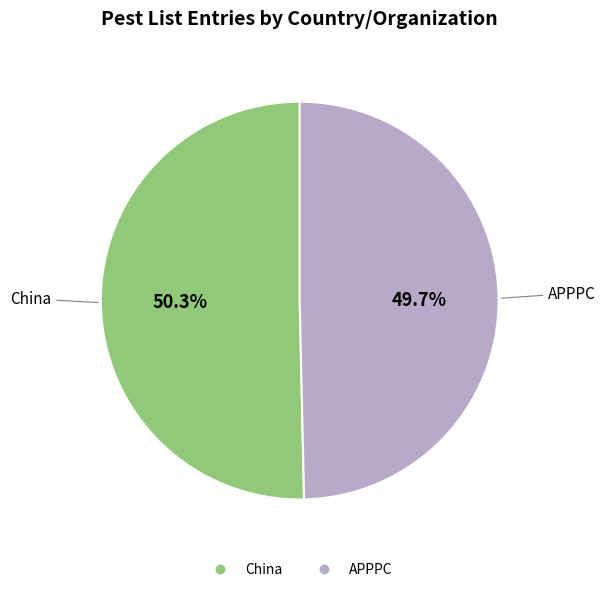

Does any single category account for the majority?

Yes